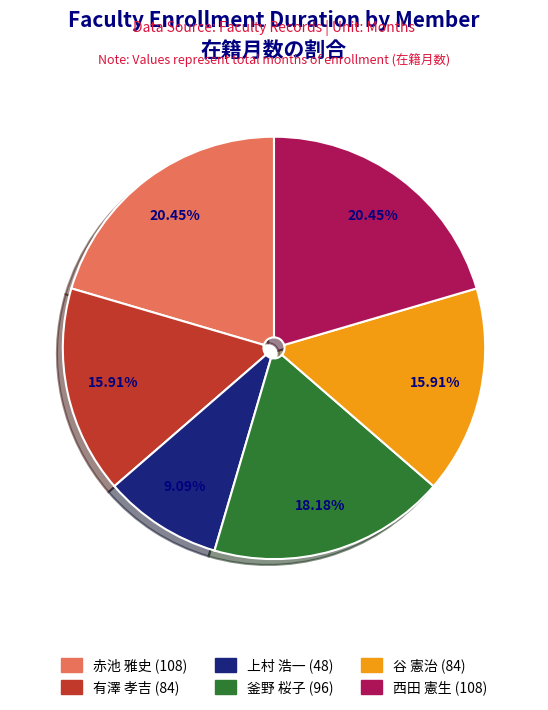

Approximately how many times larger is the value at 上村 浩一 (48) compared to 谷 憲治 (84)?

0.6